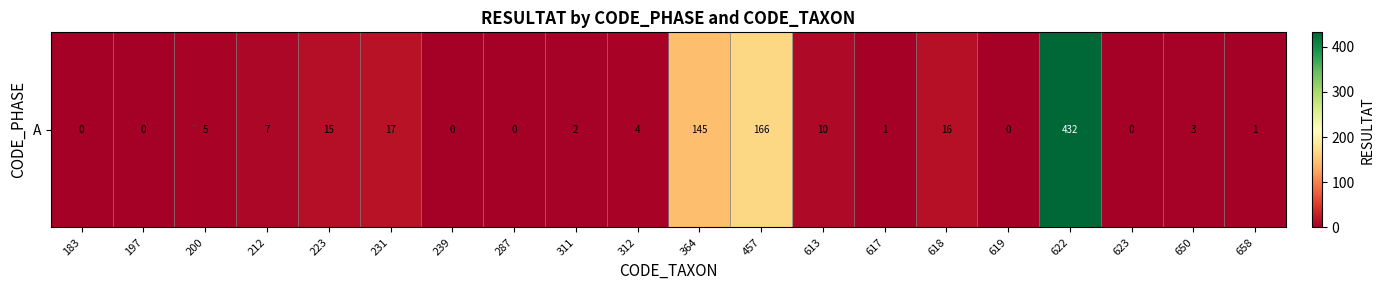

Between 183 and 239, which is larger?

183